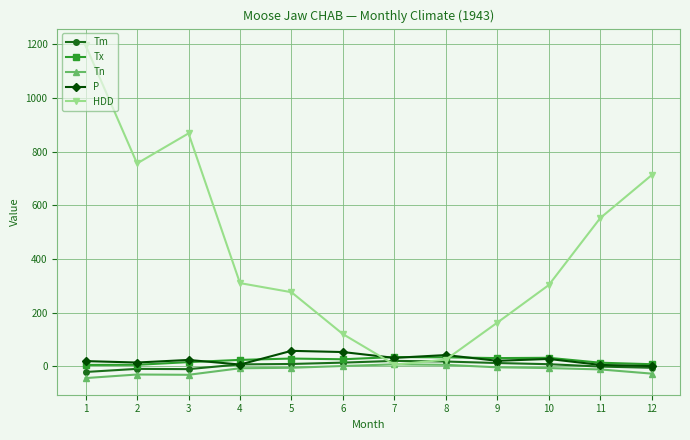

True or false: Tx and Tm intersect in this chart.

False